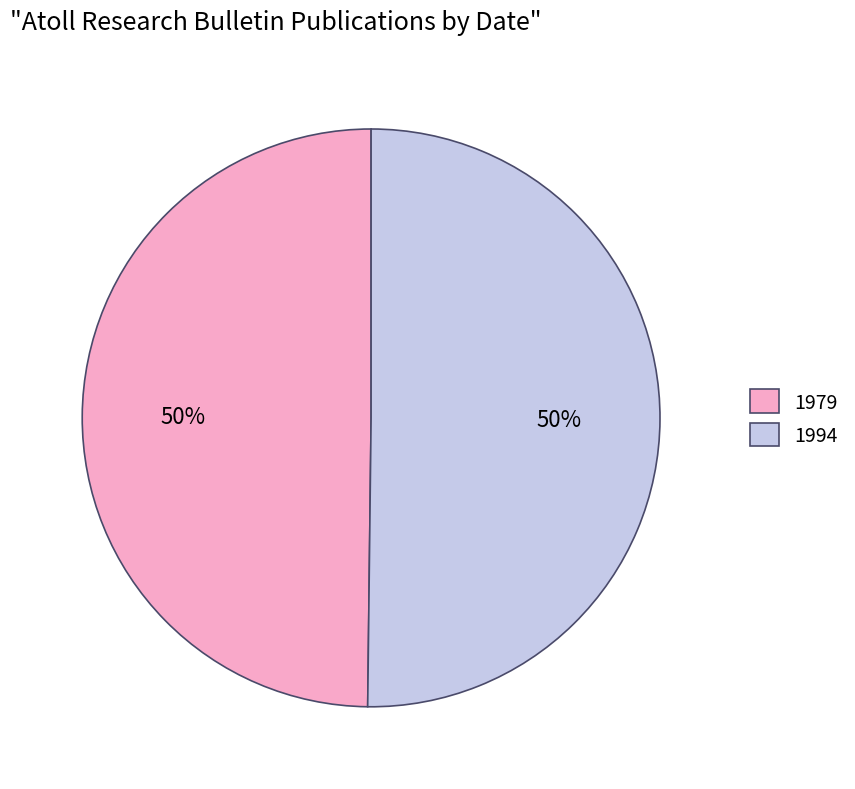

What percentage is the 1979 slice, to the nearest percent?

50%